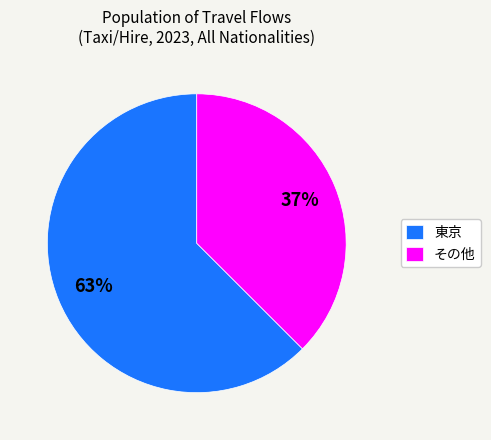

Does 東京 represent more than half of the total?

Yes